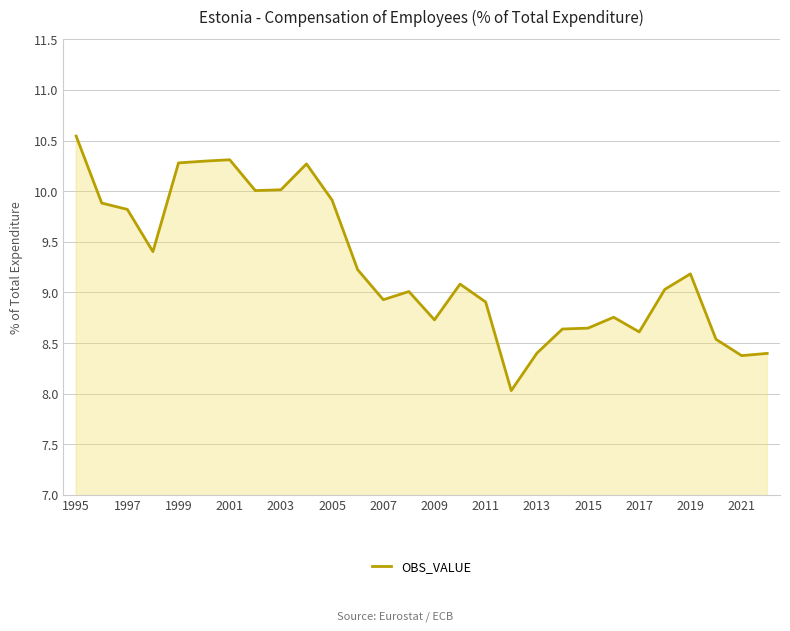

How many lines are shown in the chart?

1